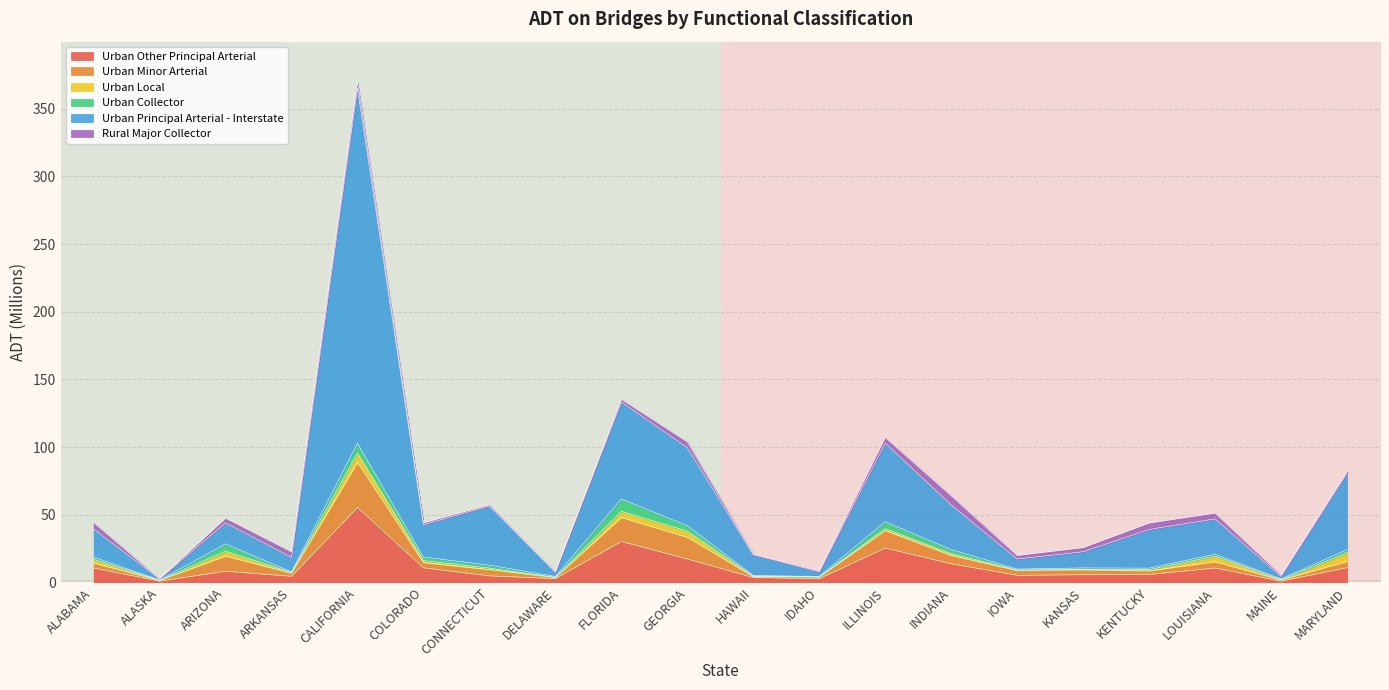

Which category has the highest value in the Urban Other Principal Arterial series?

CALIFORNIA